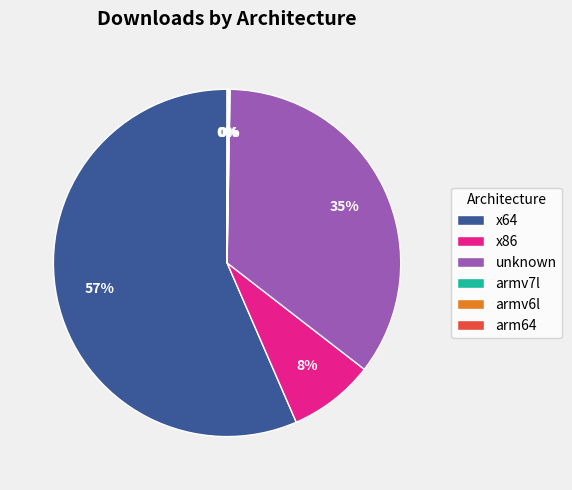

To the nearest percent, what is the combined percentage of x64 and x86?

65%